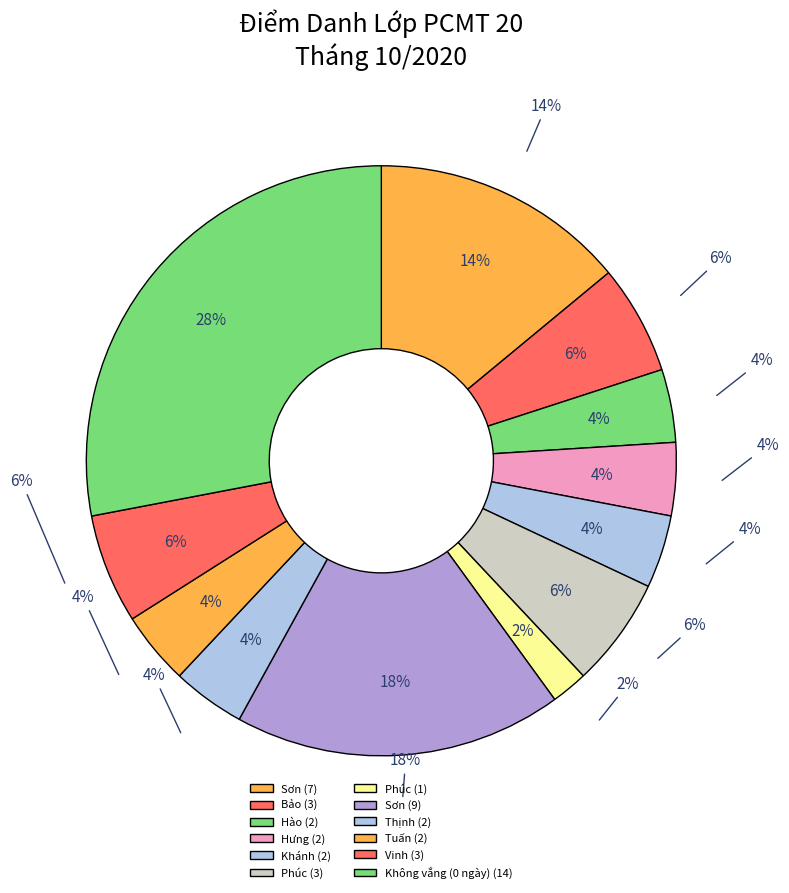

Is there any slice that represents more than half of the pie?

No